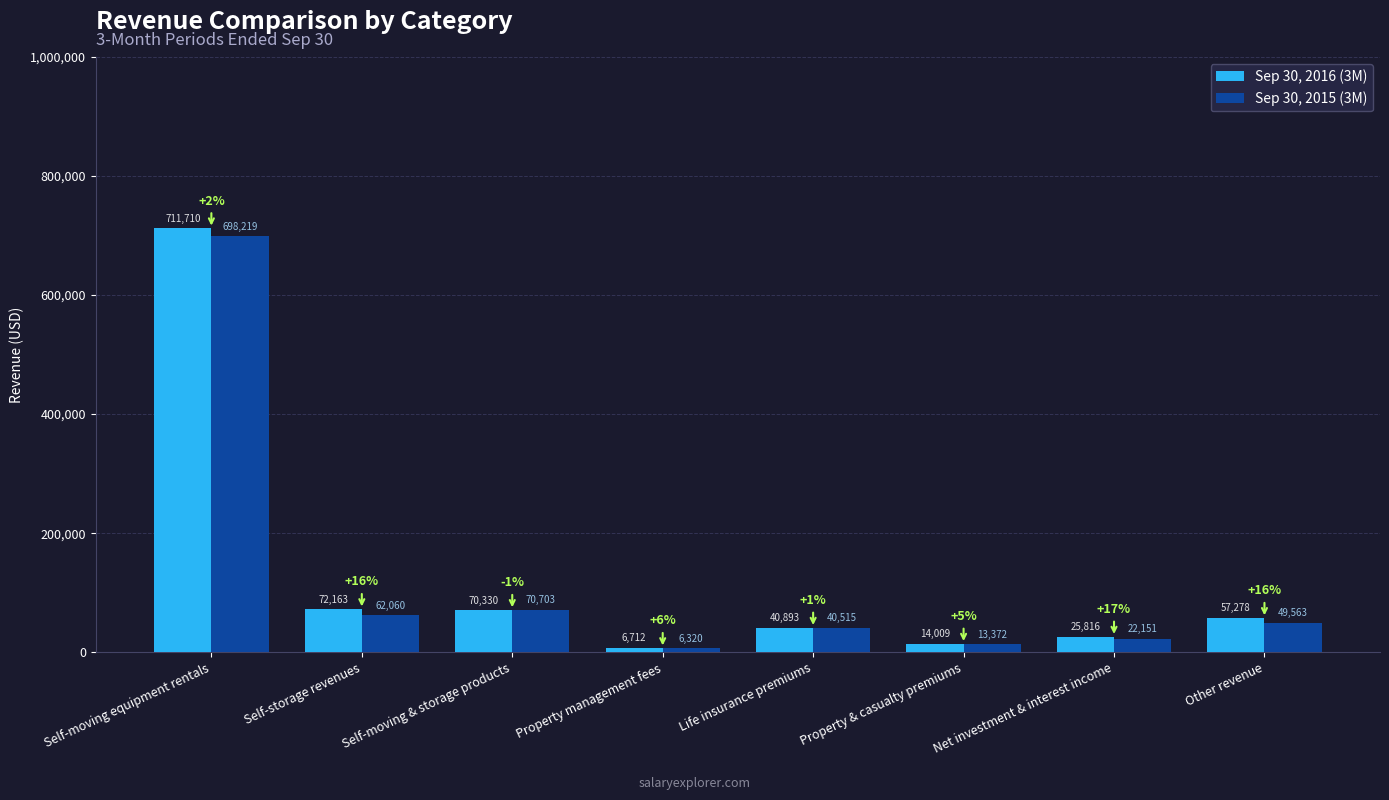

What is the value of the Sep 30, 2016 (3M) bar at the 4th from the left?

6712